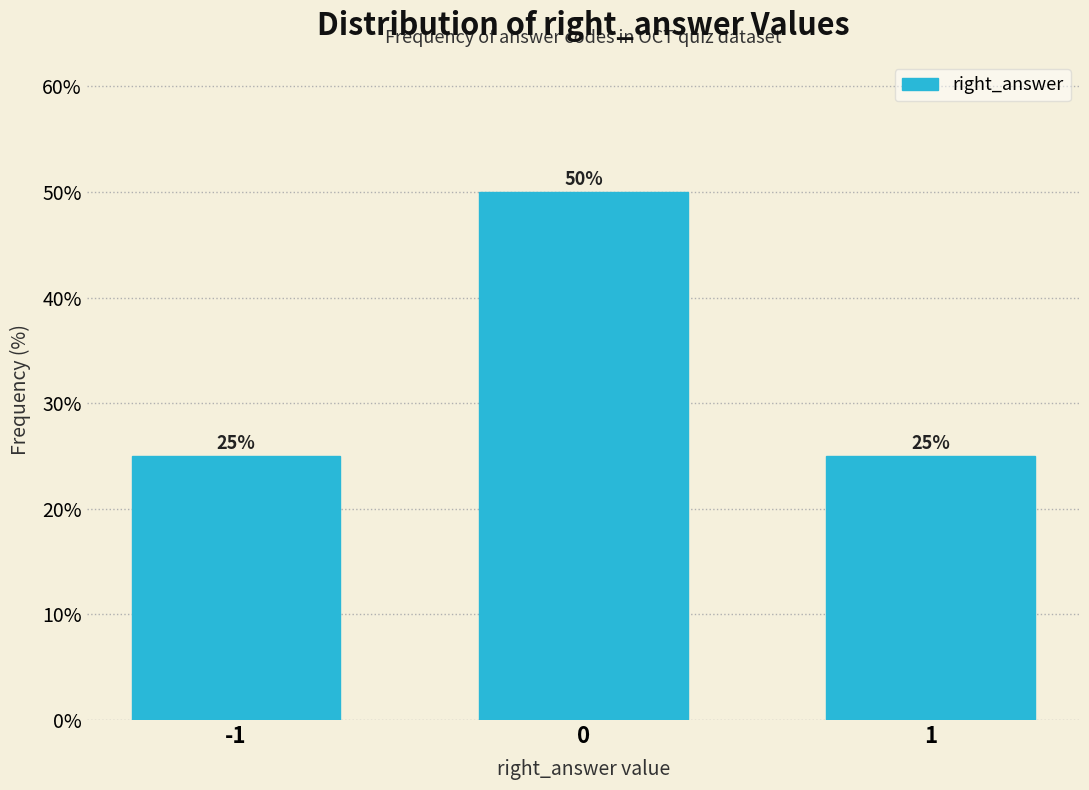

Reading left to right, what are all the values shown in this chart?

25	50	25